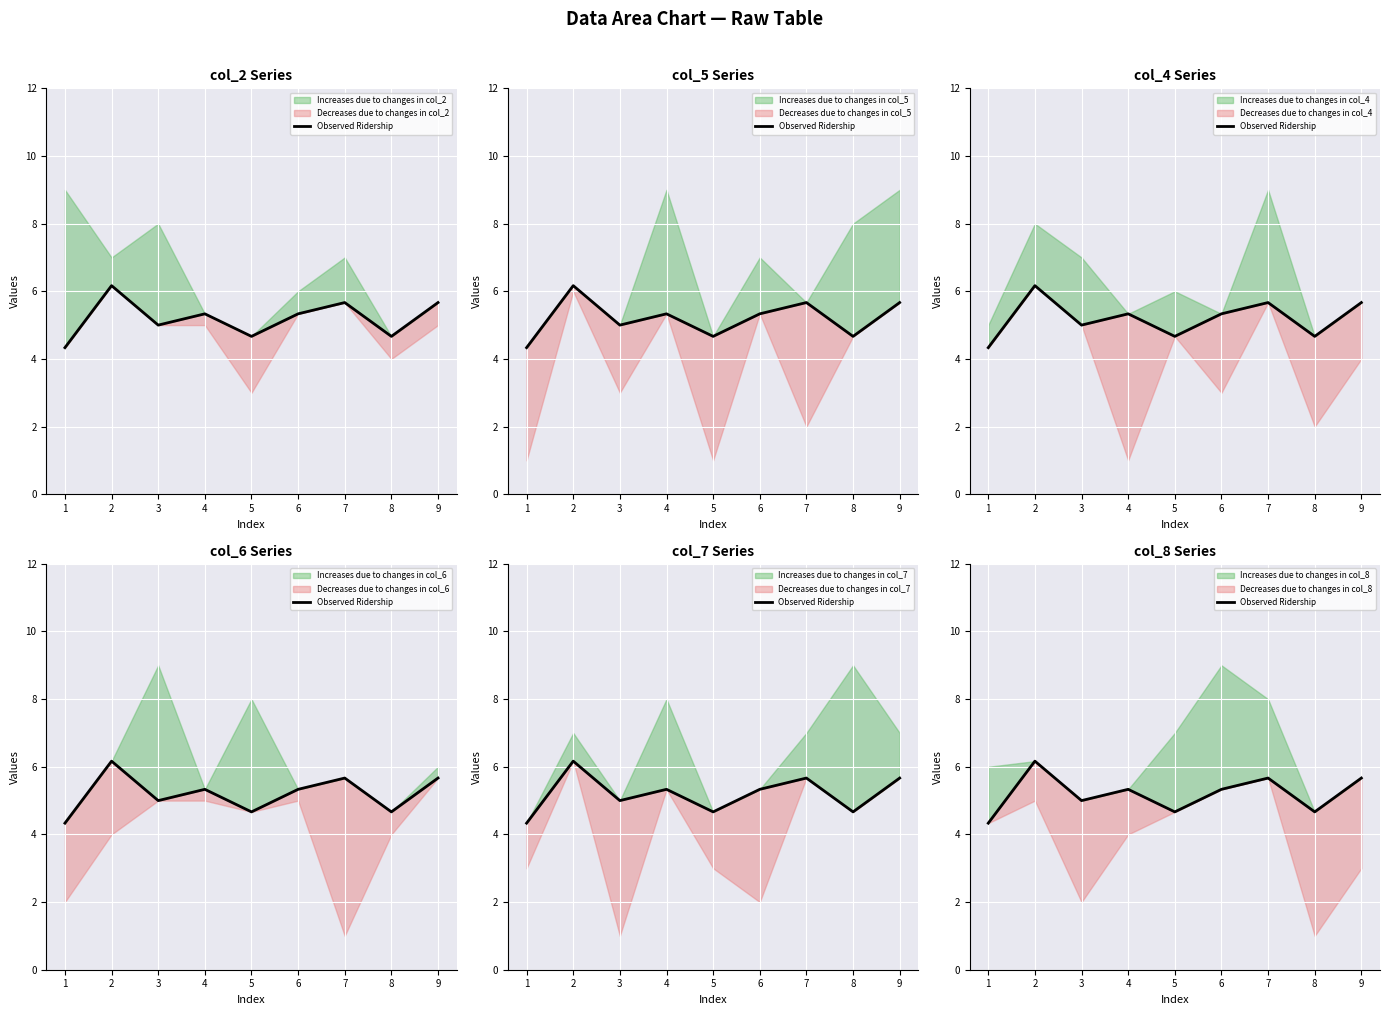

Does the chart display data point markers on the line(s)?

No